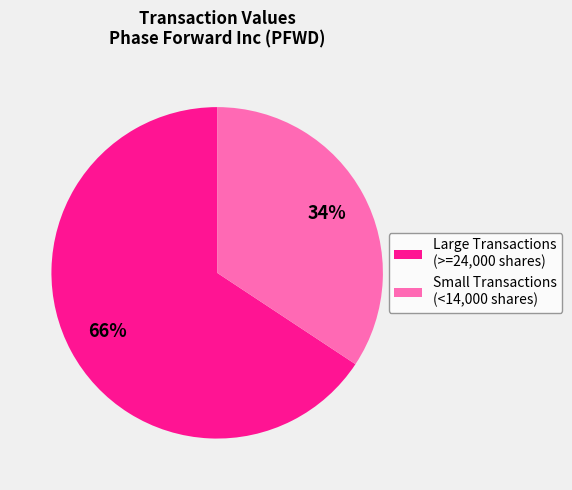

To the nearest percent, what is the average slice percentage?

50%